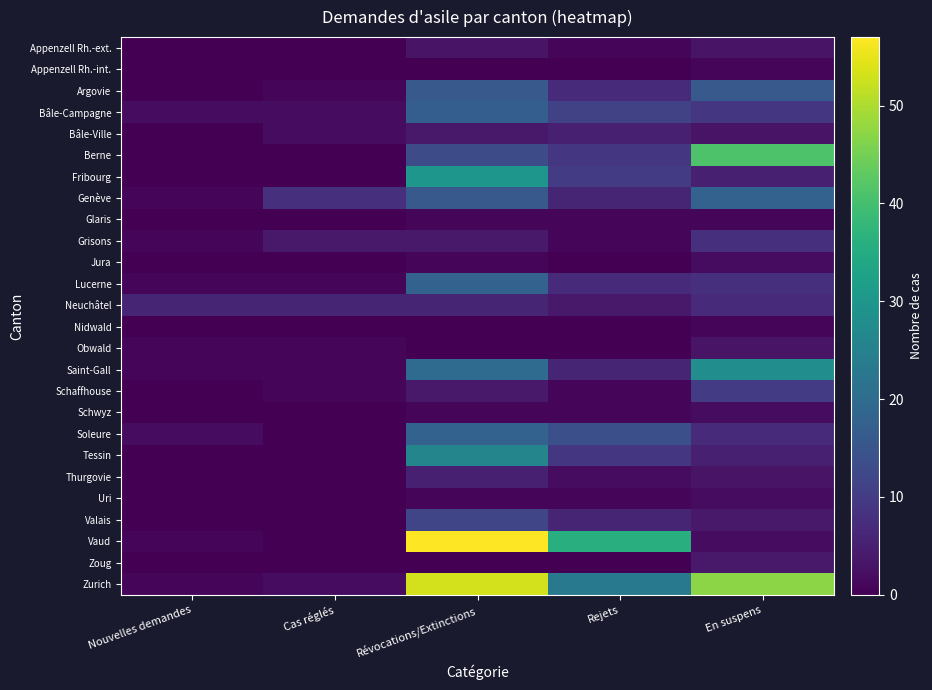

Rank the series at Nouvelles demandes from lowest to highest value.

Appenzell Rh.-ext., Appenzell Rh.-int., Argovie, Bâle-Ville, Berne, Fribourg, Glaris, Jura, Nidwald, Schaffhouse, Schwyz, Tessin, Thurgovie, Uri, Valais, Zoug, Genève, Grisons, Lucerne, Obwald, Saint-Gall, Vaud, Zurich, Bâle-Campagne, Soleure, Neuchâtel